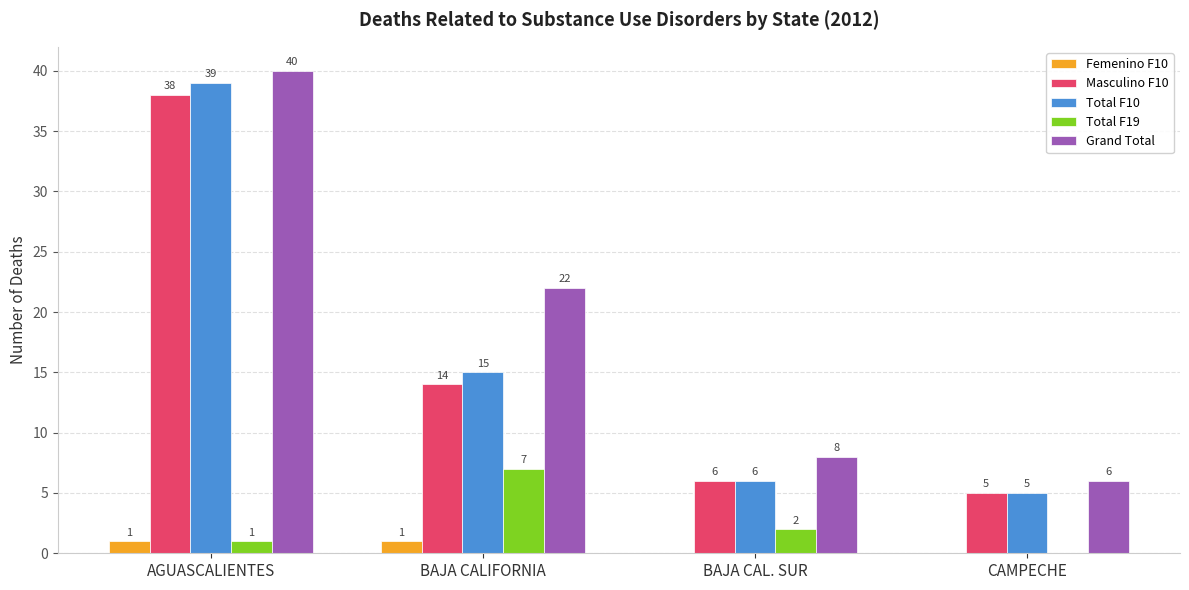

What value does the Grand Total series have at CAMPECHE, to the nearest 10?

10